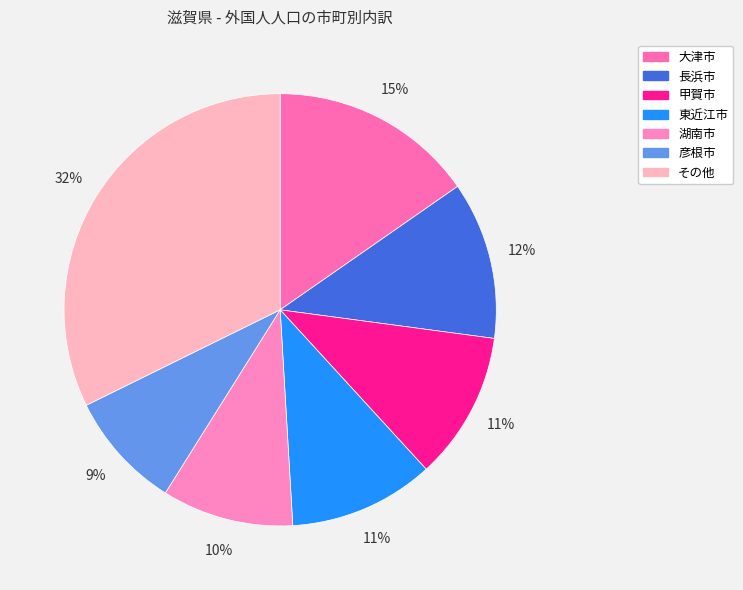

How many segments does this pie chart have?

7